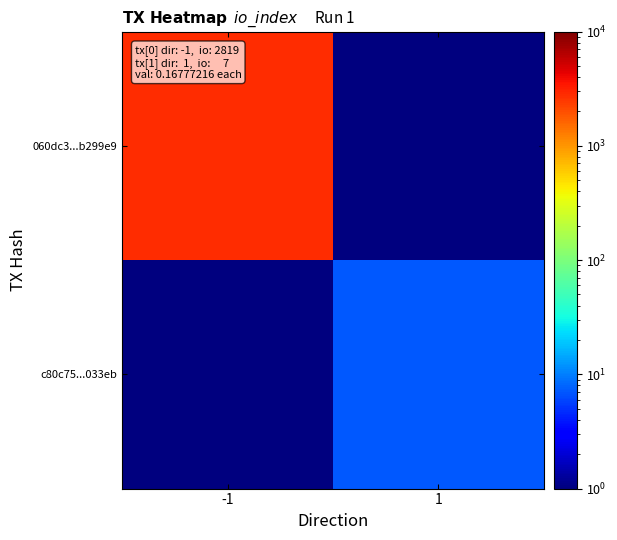

Reading left to right, list all the values displayed in this chart.

060dc3...b299e9: -1=2819.0	1=0.5
c80c75...033eb: -1=0.5	1=7.0